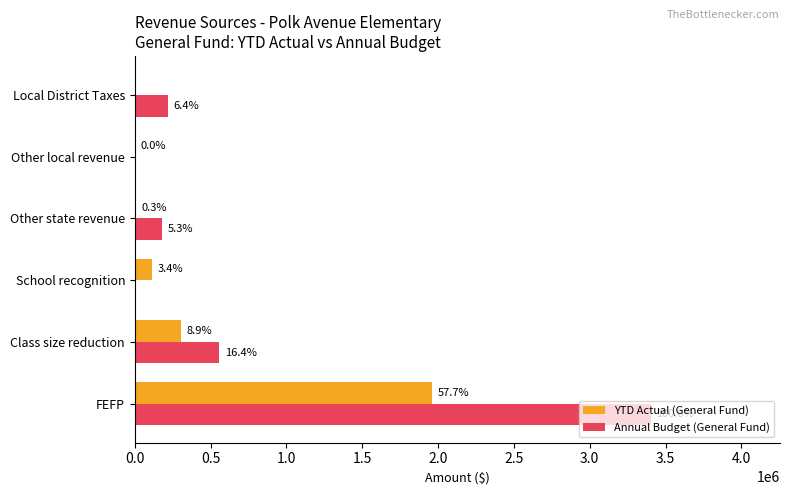

What are all the series names shown in the legend?

YTD Actual (General Fund), Annual Budget (General Fund)